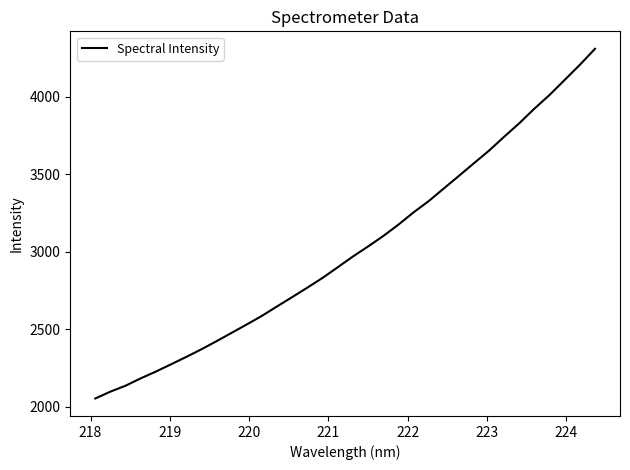

What is the difference between the maximum and minimum values?

2256.2